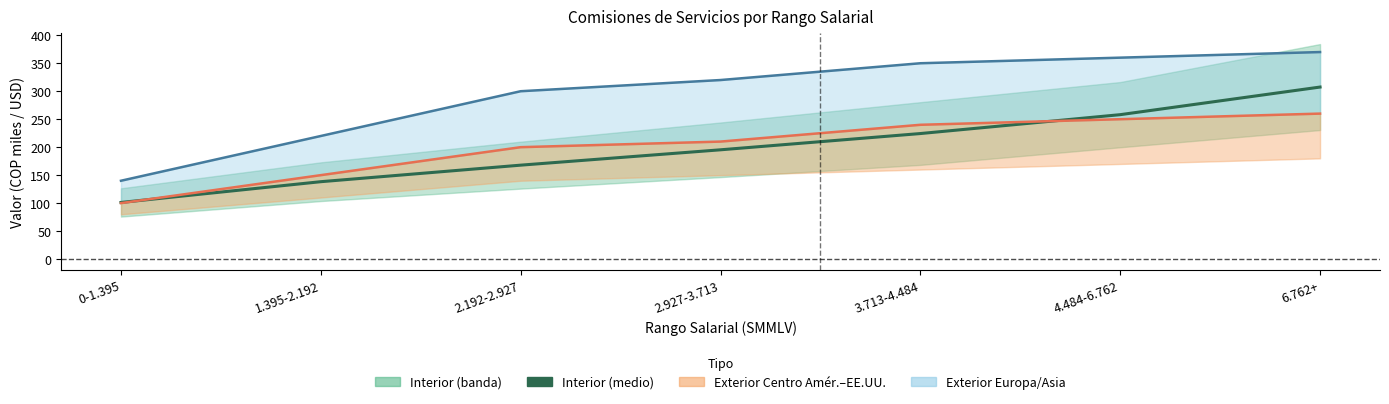

Where is Interior (medio) nearest to the value 204?

2.927-3.713